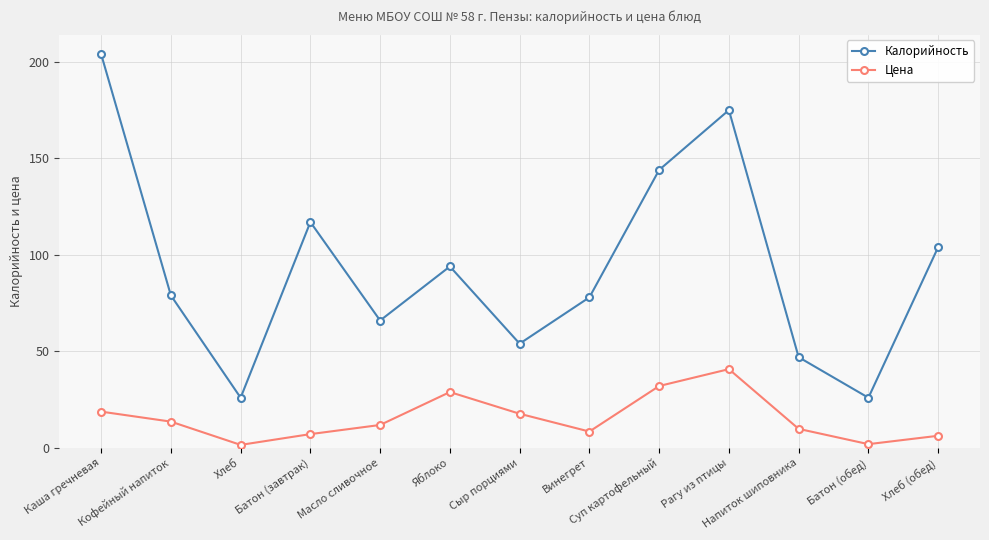

Which series has the largest total across all categories?

Калорийность